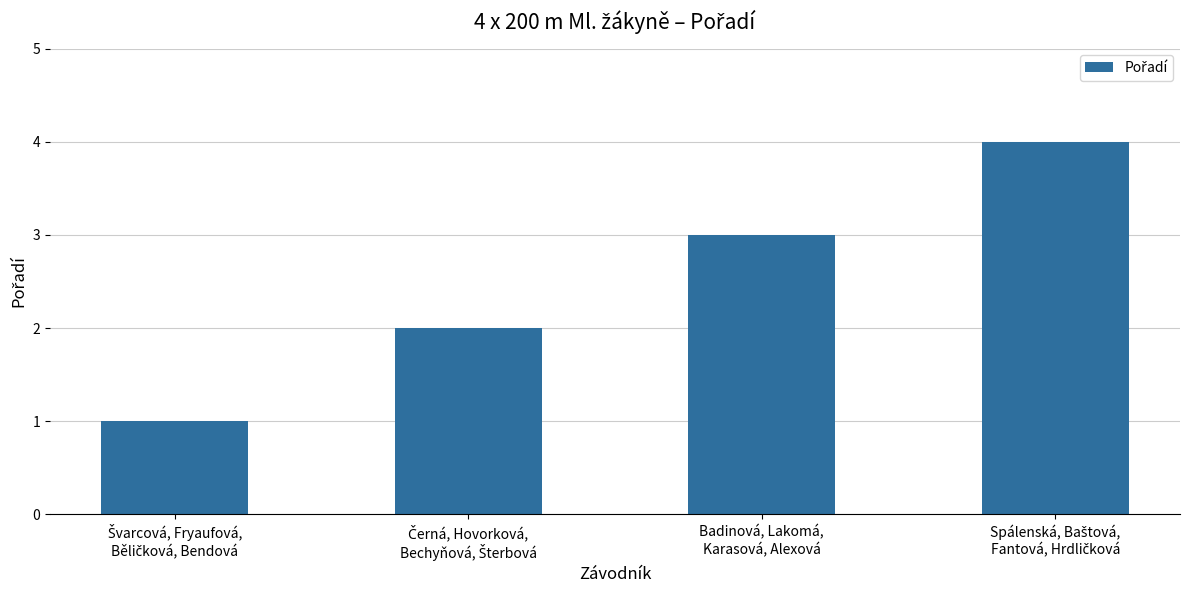

What is the difference between the maximum and minimum values?

3